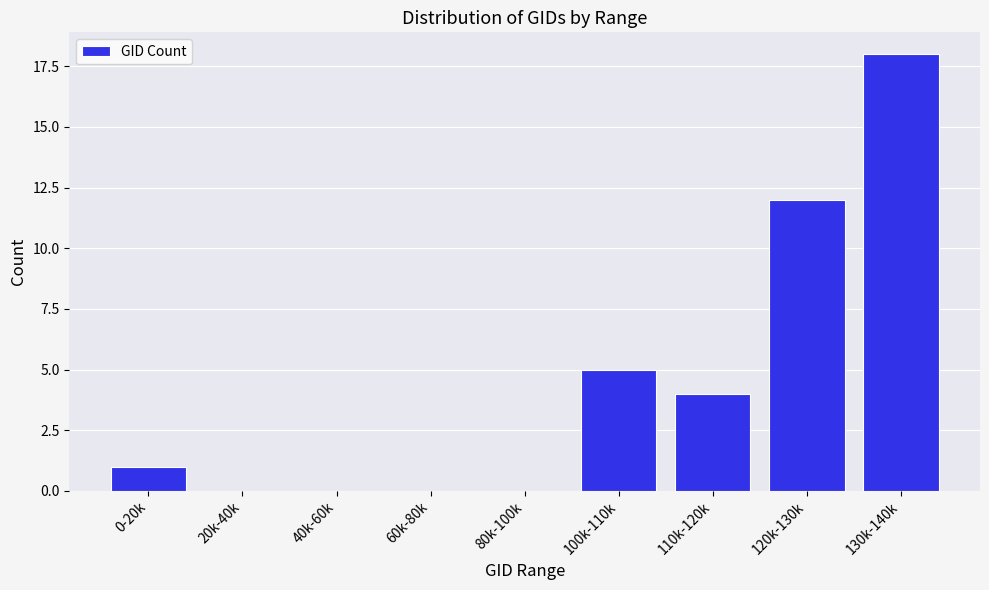

Reading left to right, extract all data points from this chart.

0-20k=1	20k-40k=0	40k-60k=0	60k-80k=0	80k-100k=0	100k-110k=5	110k-120k=4	120k-130k=12	130k-140k=18